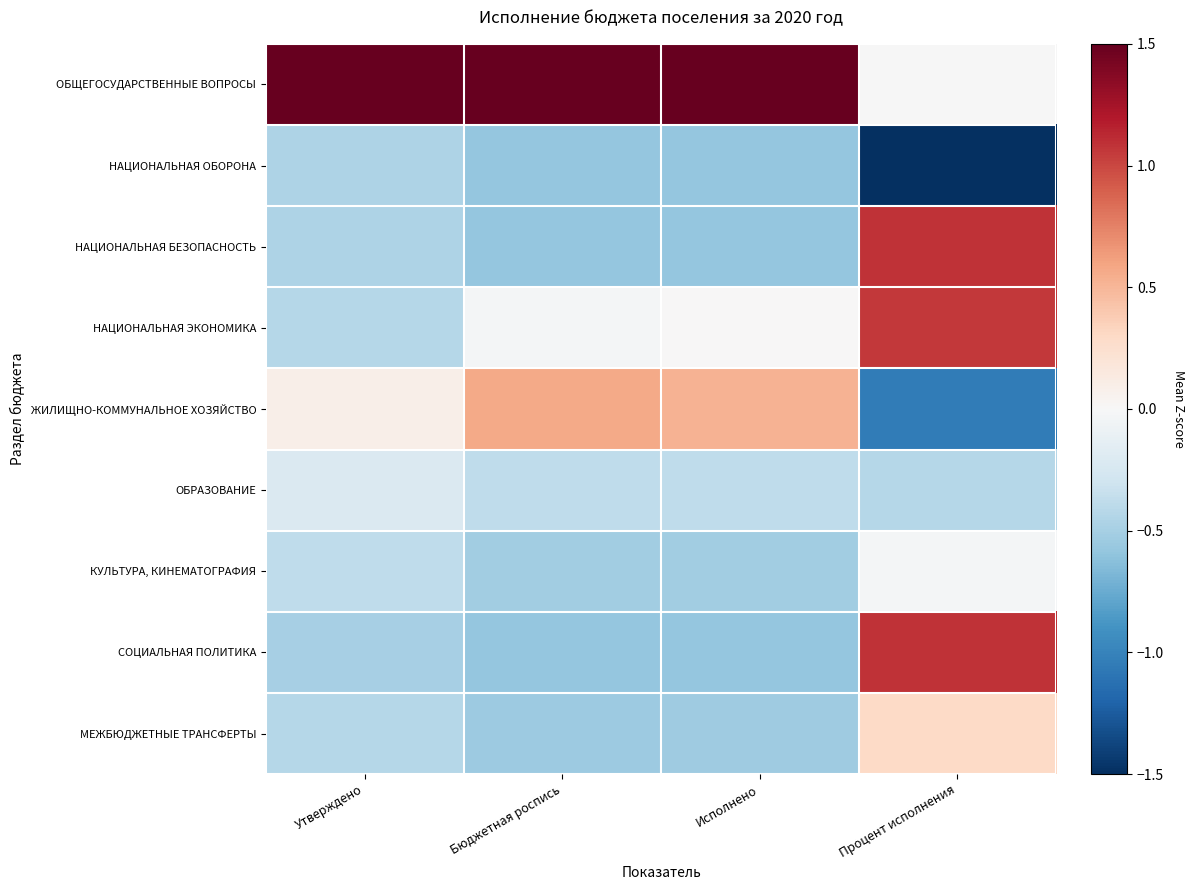

Rank the series by their maximum value, from lowest to highest.

НАЦИОНАЛЬНАЯ ОБОРОНА, ОБРАЗОВАНИЕ, КУЛЬТУРА, КИНЕМАТОГРАФИЯ, МЕЖБЮДЖЕТНЫЕ ТРАНСФЕРТЫ, ЖИЛИЩНО-КОММУНАЛЬНОЕ ХОЗЯЙСТВО, НАЦИОНАЛЬНАЯ ЭКОНОМИКА, НАЦИОНАЛЬНАЯ БЕЗОПАСНОСТЬ, СОЦИАЛЬНАЯ ПОЛИТИКА, ОБЩЕГОСУДАРСТВЕННЫЕ ВОПРОСЫ